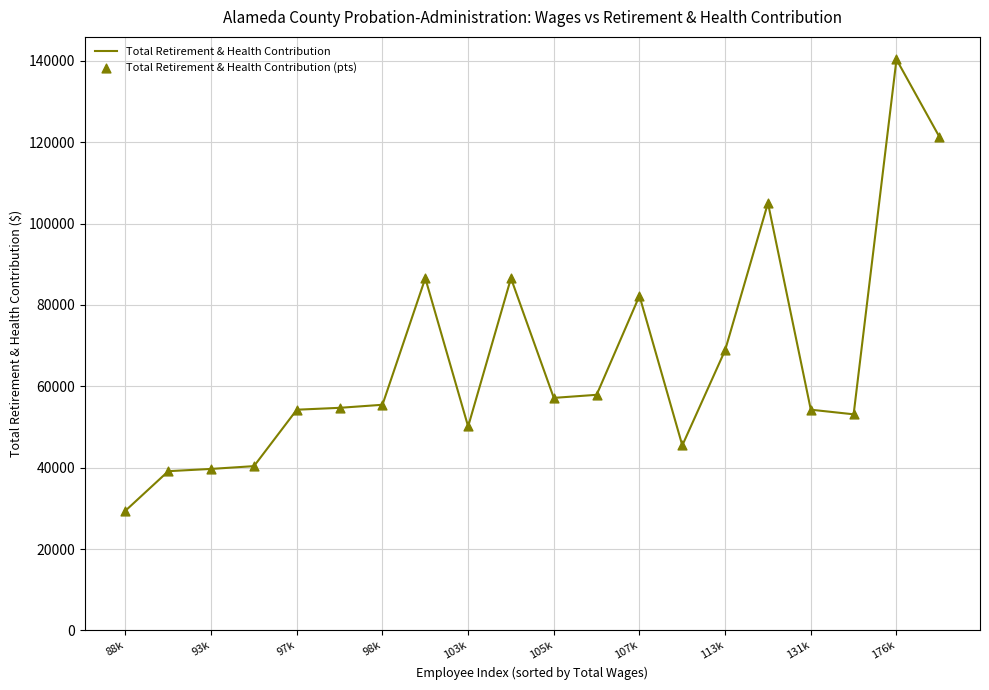

What is the difference between the maximum and minimum values?

110876